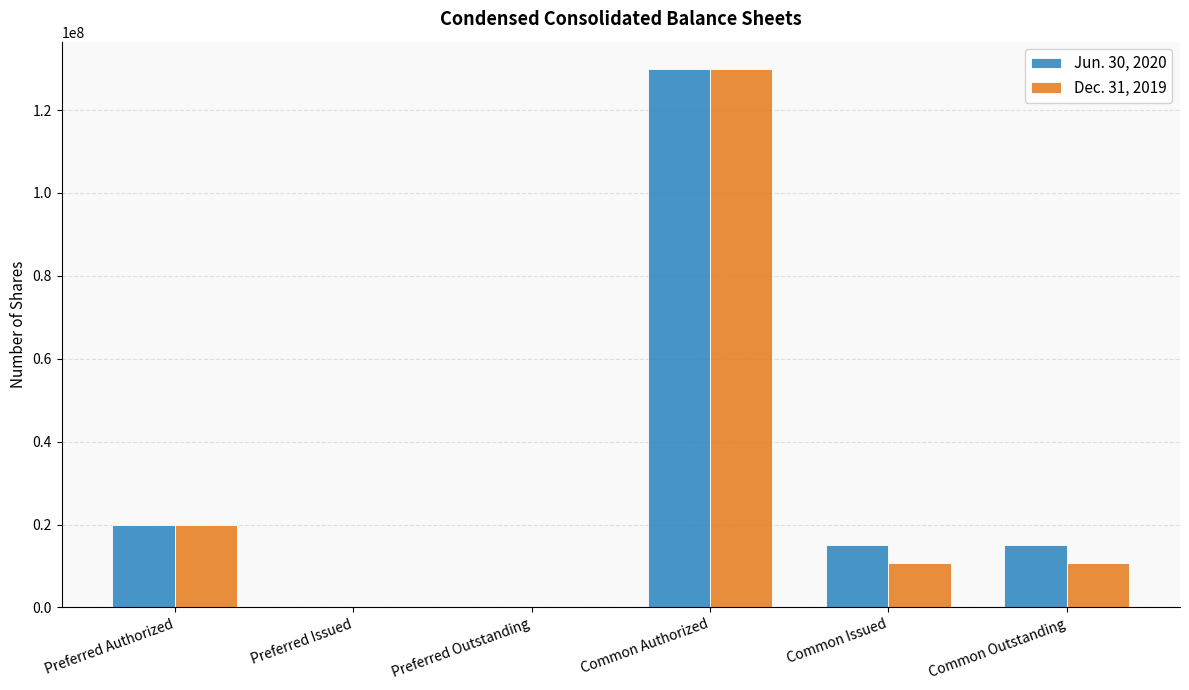

Are the bars grouped side by side (vs. stacked)?

Yes